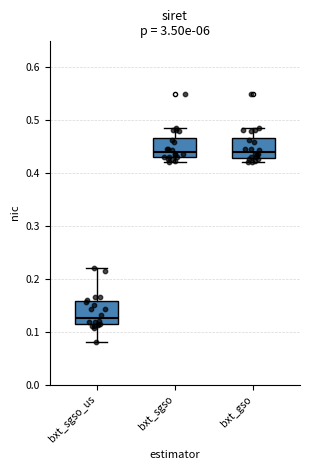

Where is the upper edge of the box for bxt_gso on the y-axis? The values are not printed on the chart, so give them approximately, as read against the axis.

0.47